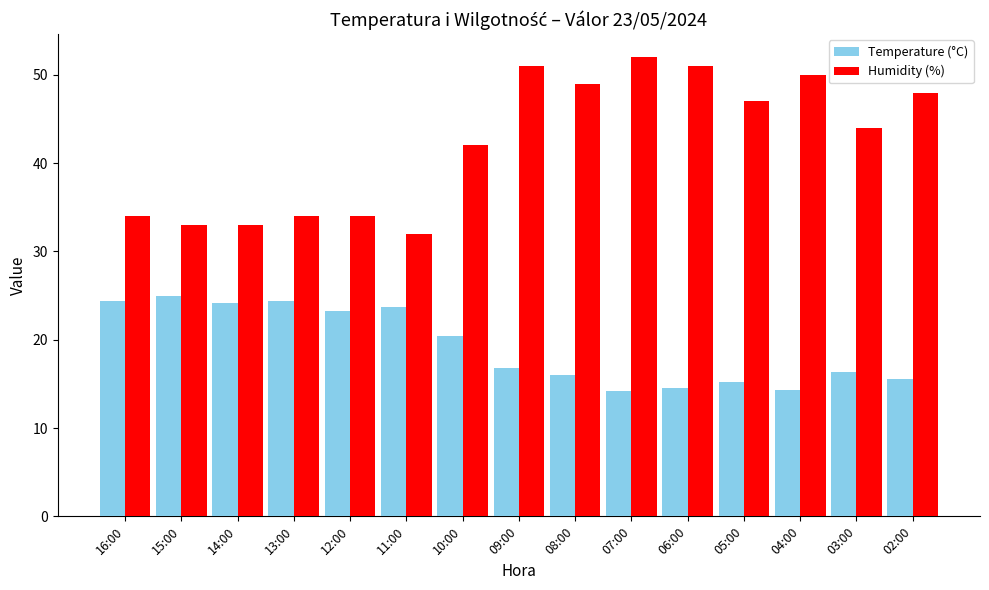

What are all the series names shown in the legend?

Temperature (°C), Humidity (%)